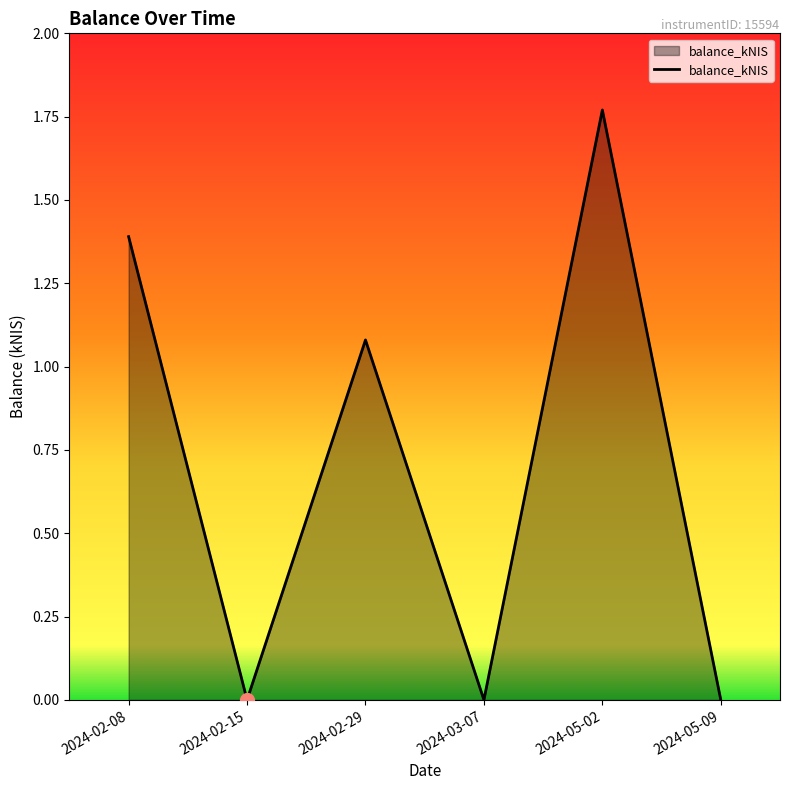

The chart shows a value of 1.1 at 2024-05-02. True or false?

False